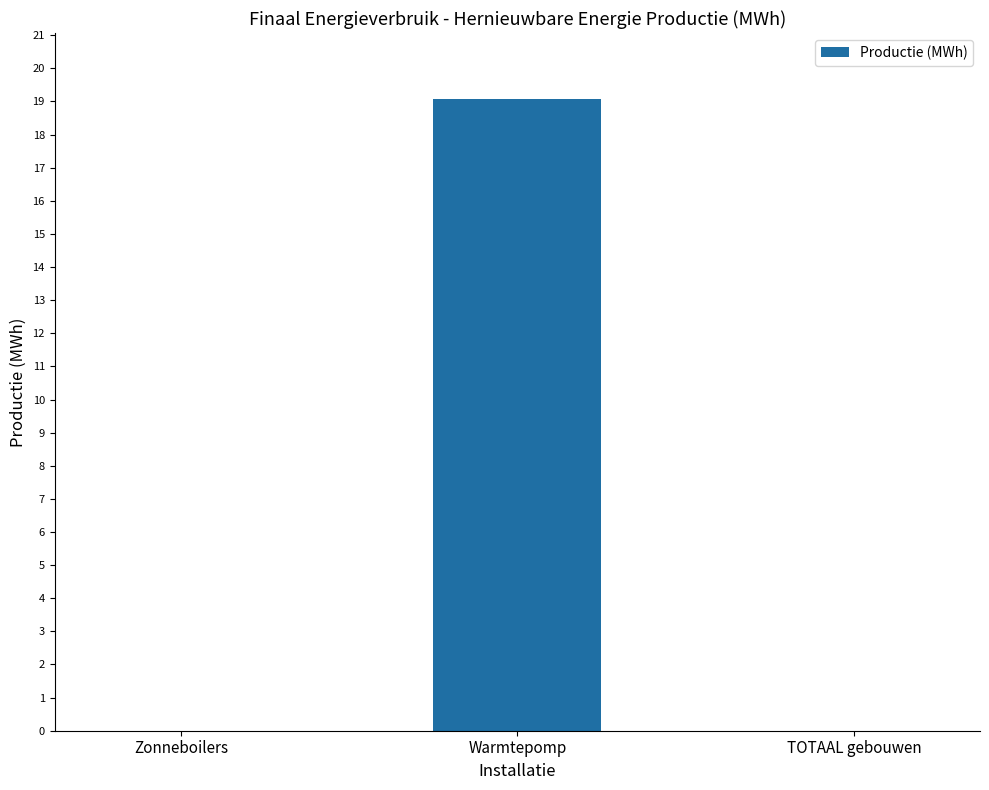

Read the value at Warmtepomp.

19.1